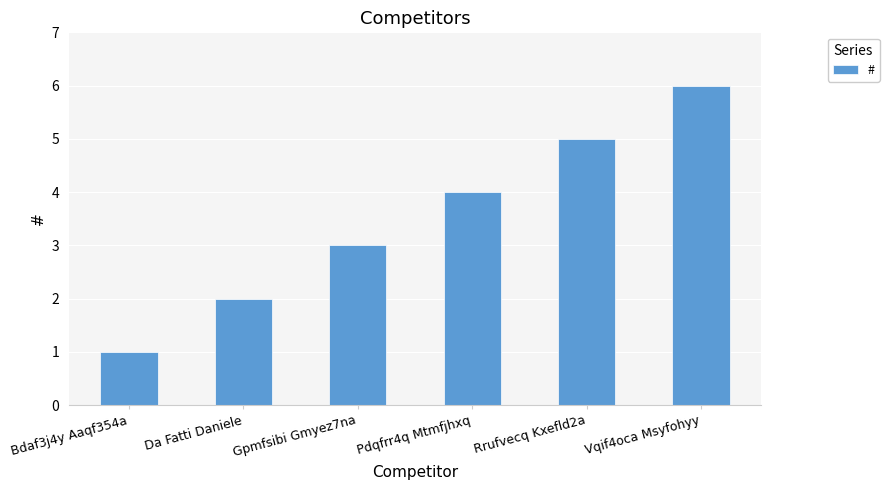

Which category has the highest value across all series?

Vqif4oca Msyfohyy